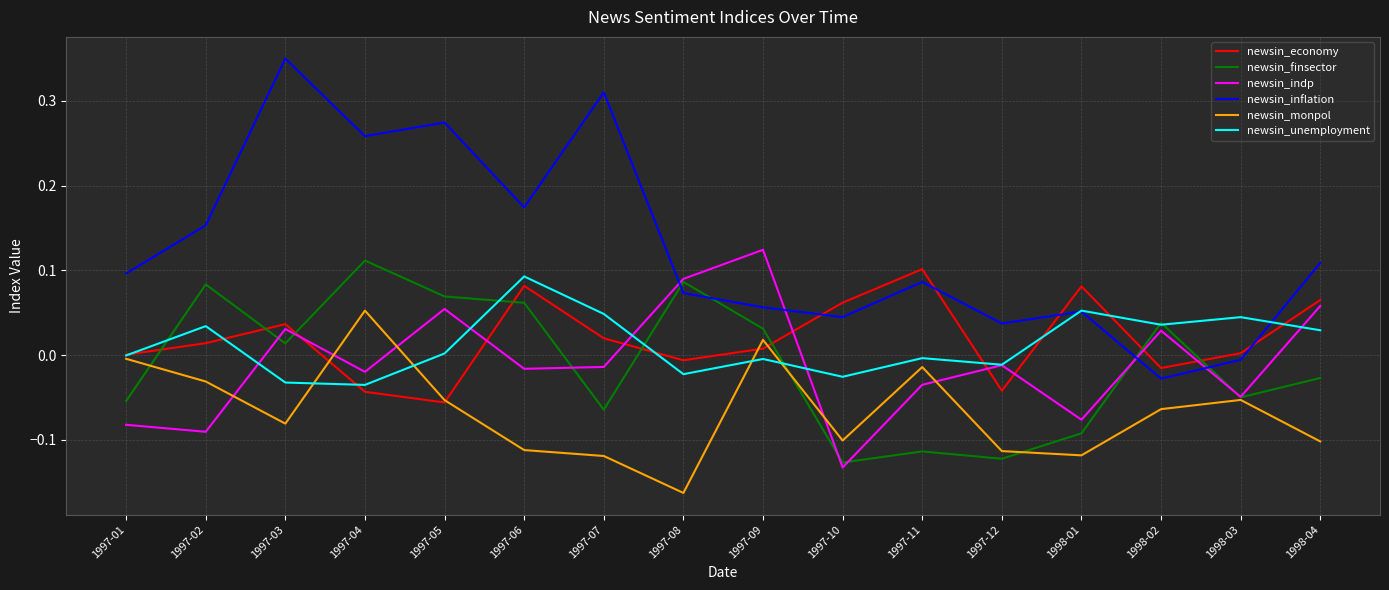

True or false: newsin_finsector and newsin_unemployment cross at least once.

True